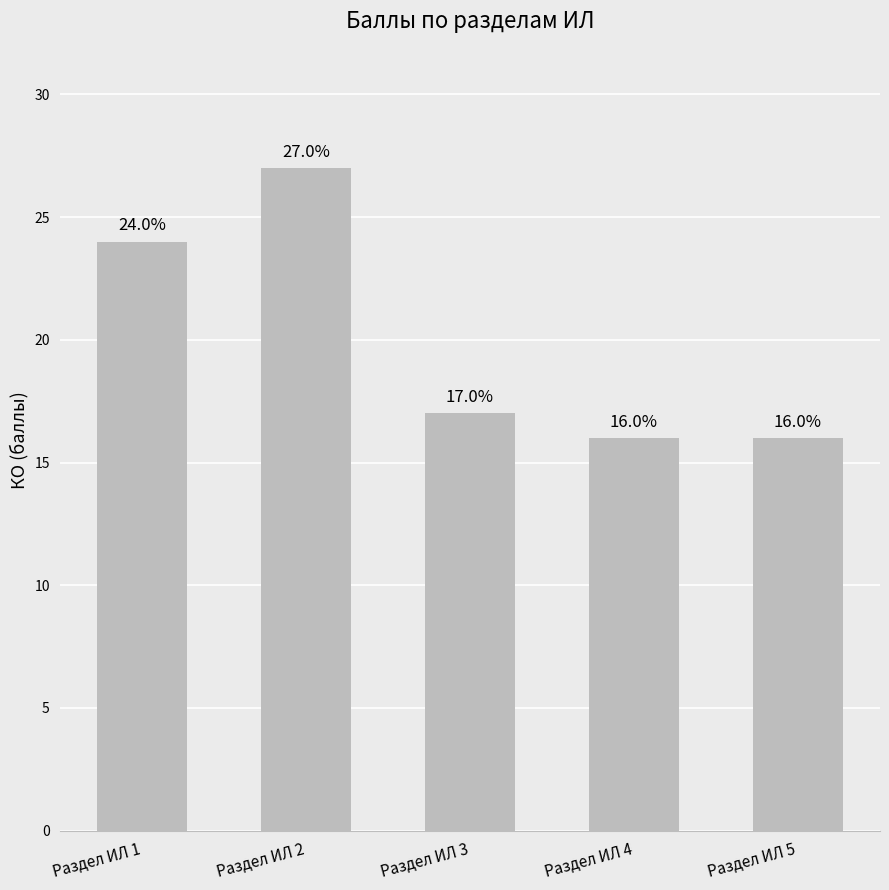

Reading left to right, extract all data points from this chart.

24	27	17	16	16